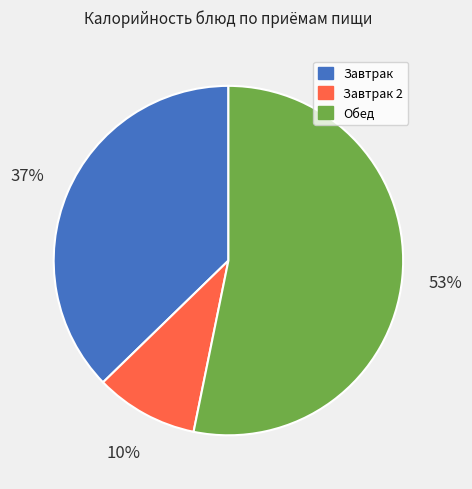

To the nearest percent, what is the average slice percentage?

33%